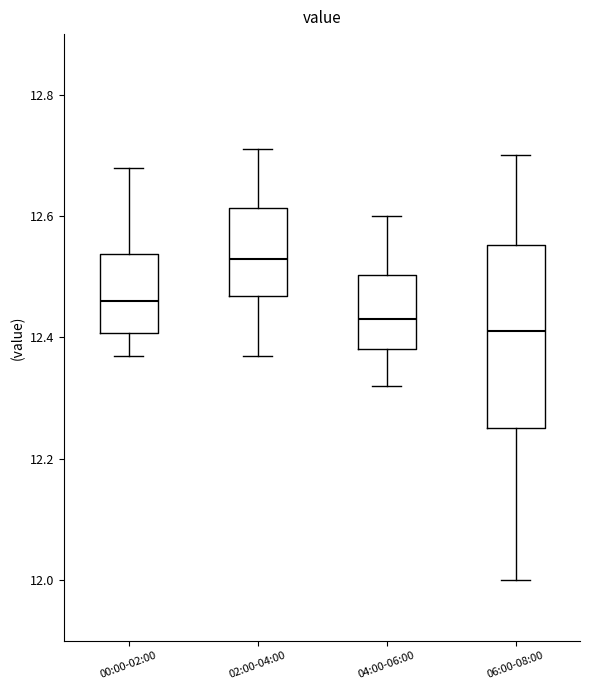

Comparing the boxes themselves (not the whiskers), which one is the tallest?

06:00-08:00